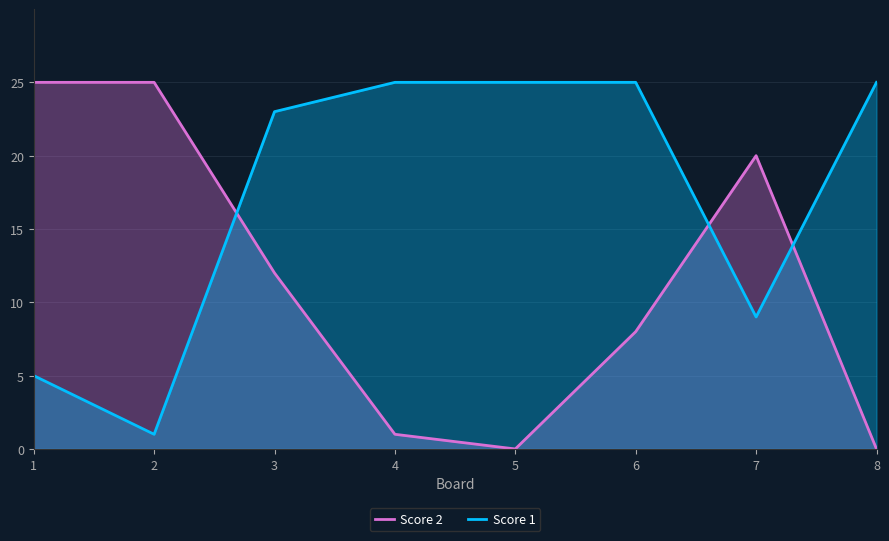

The value of Score 2 at 2 is 25. True or false?

True